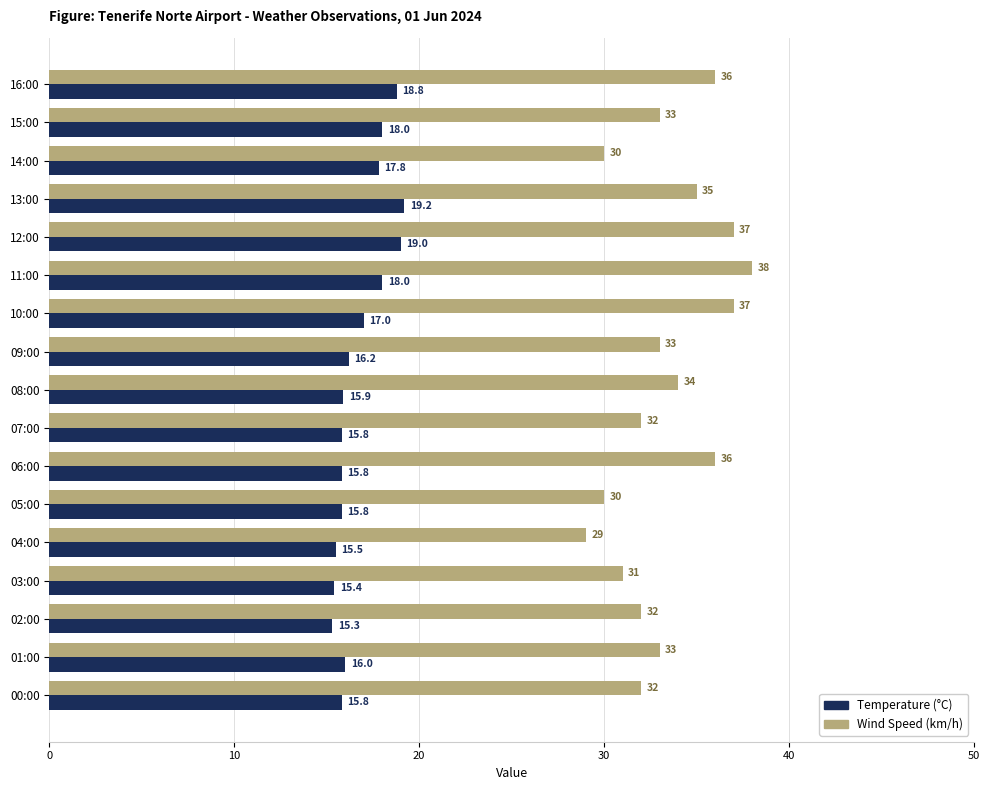

What is the sum of all Wind Speed (km/h) values?

568.0